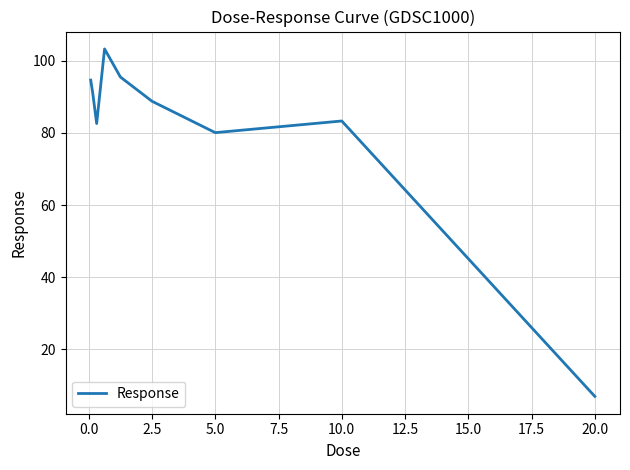

What is the difference between the maximum and minimum values?

96.4